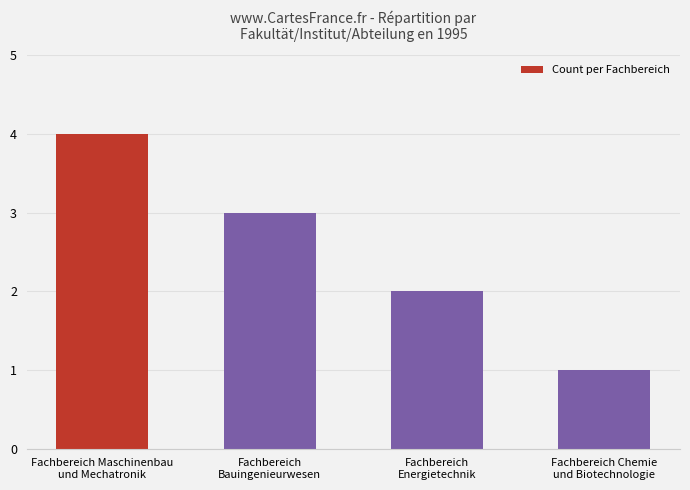

Are the bars grouped side by side (vs. stacked)?

No